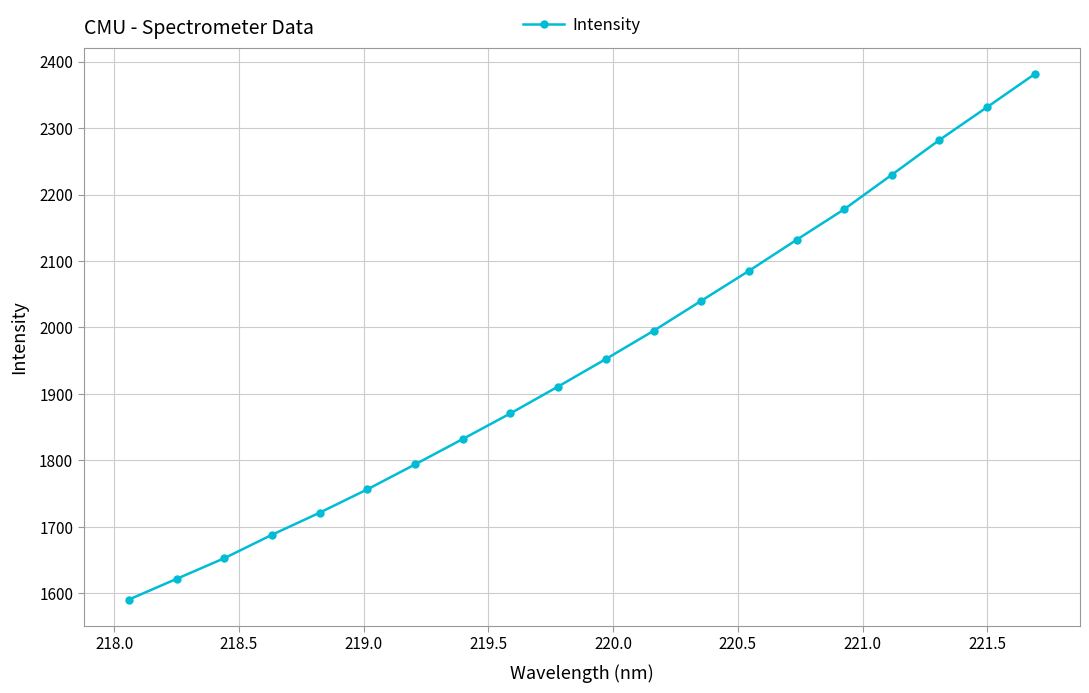

What is the sum of all values?

39046.5